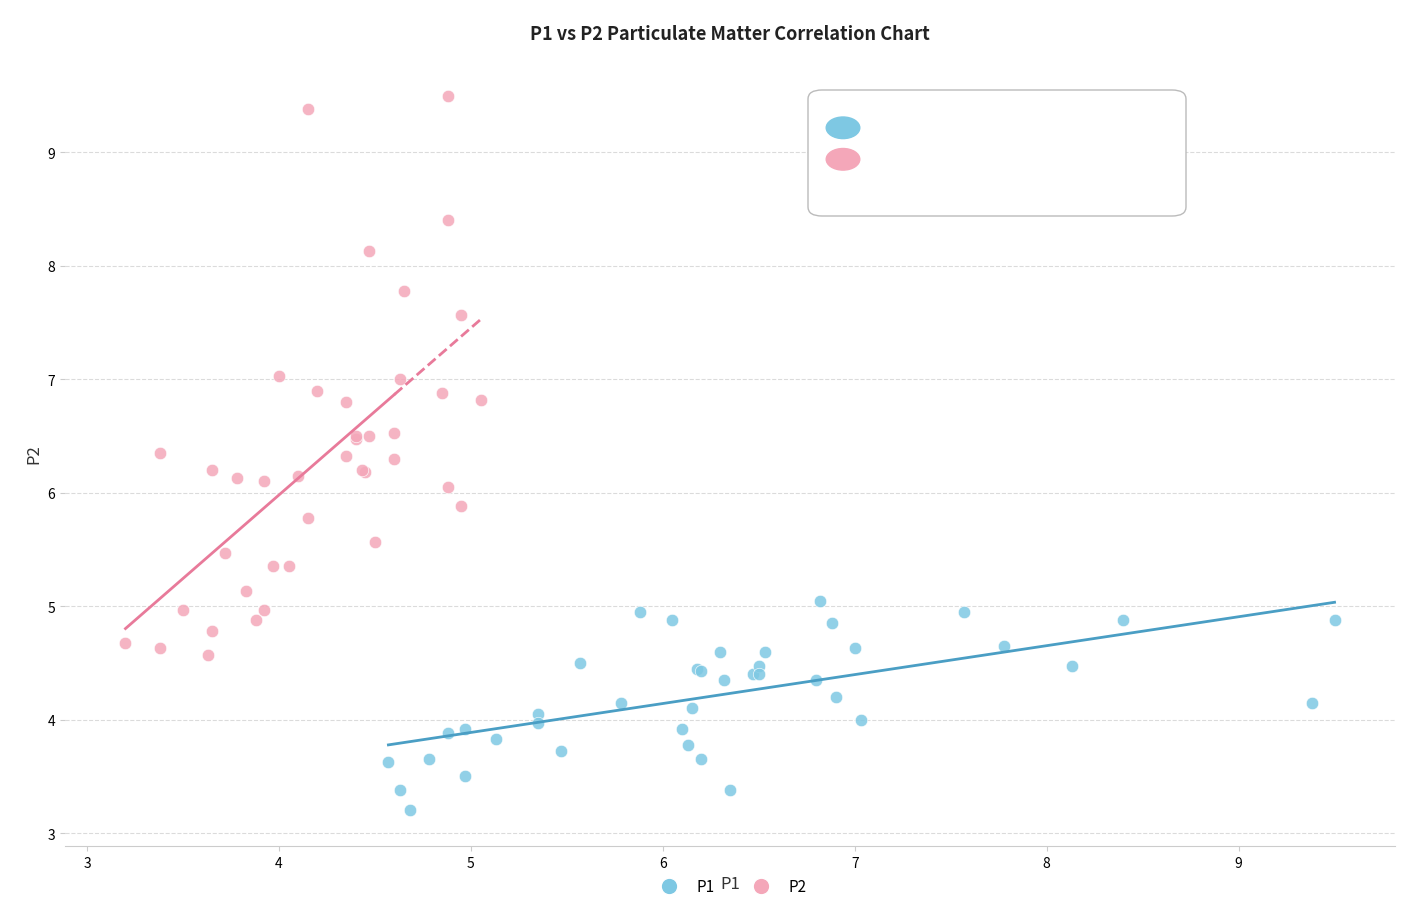

Which series reaches the maximum Y coordinate?

P2